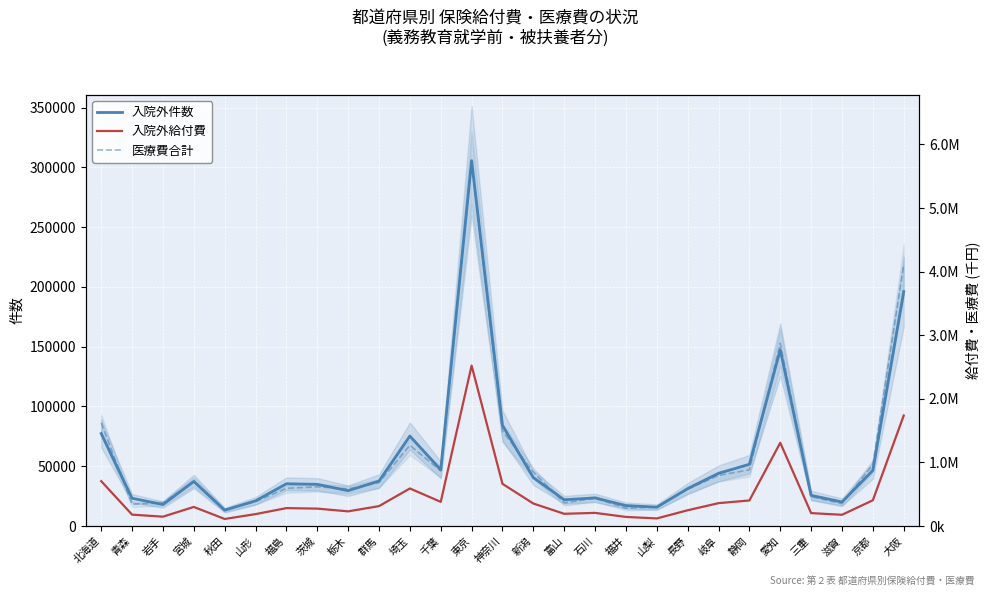

The value of 入院外件数 at 山梨 is 15771.0. True or false?

True